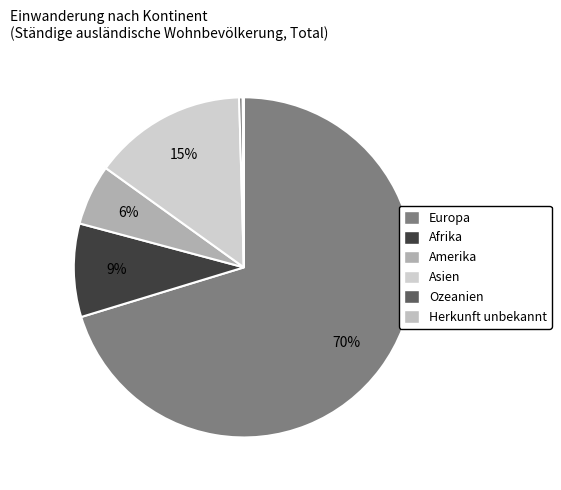

Which slice represents more than half of the pie?

Europa